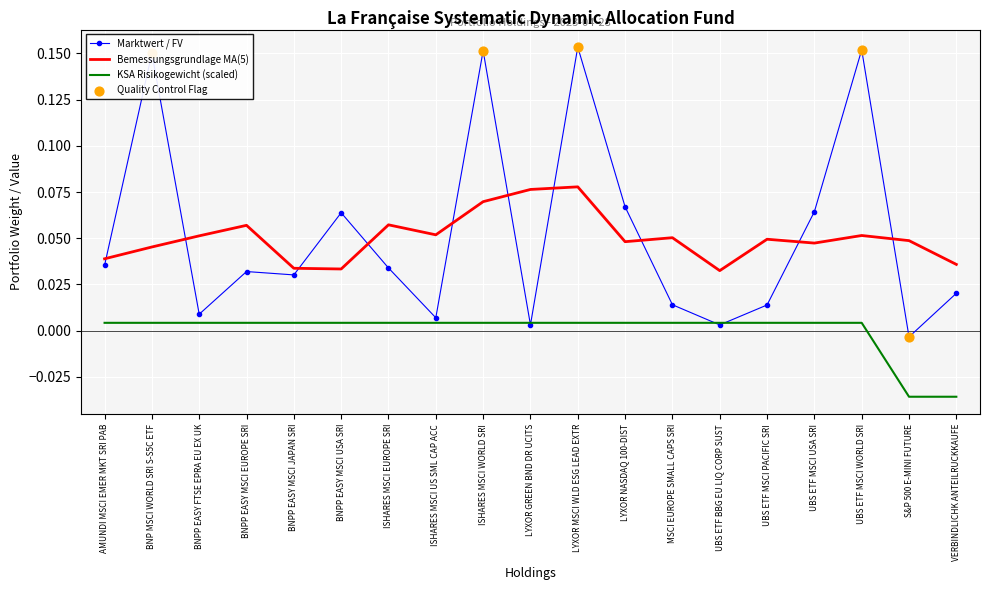

Which series has the largest total across all categories?

Marktwert / FV